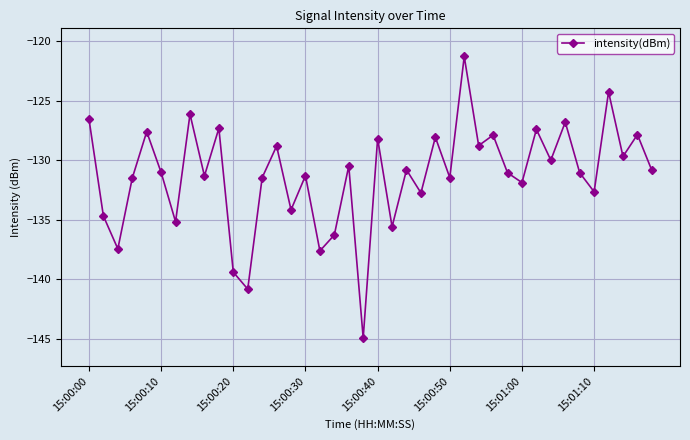

How many interior local valleys (lower than both neighbors) does the data have?

15